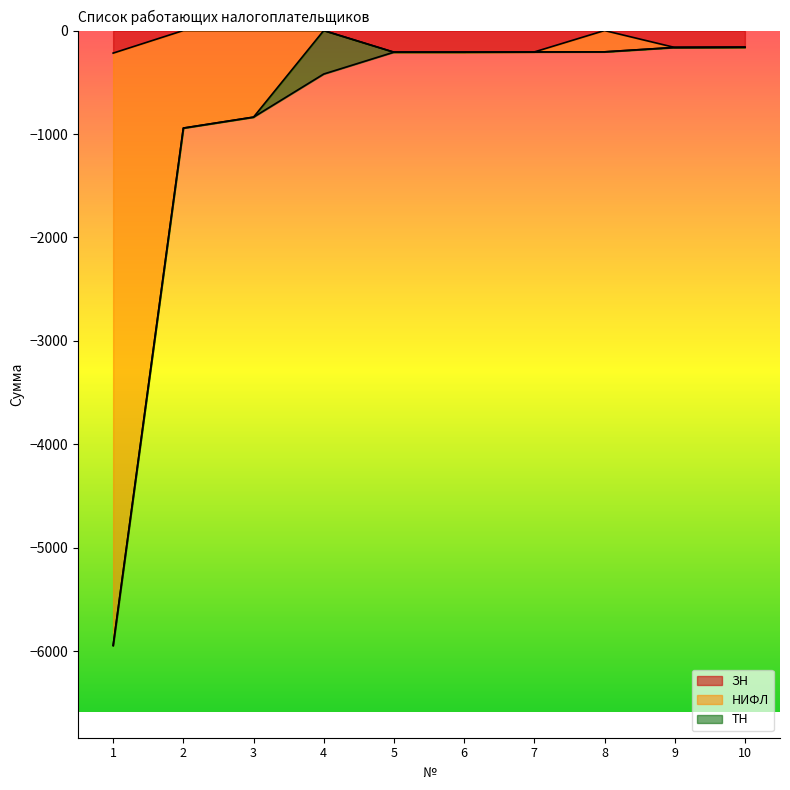

What is the smallest value displayed?

-5943.1